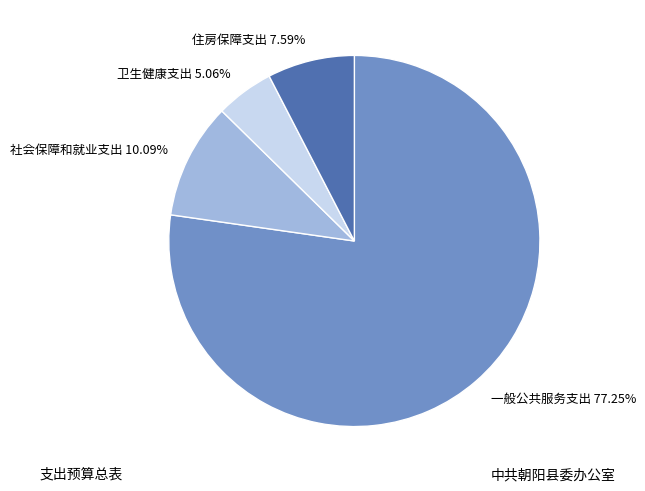

The 社会保障和就业支出 slice represents 10% of the pie. True or false?

True